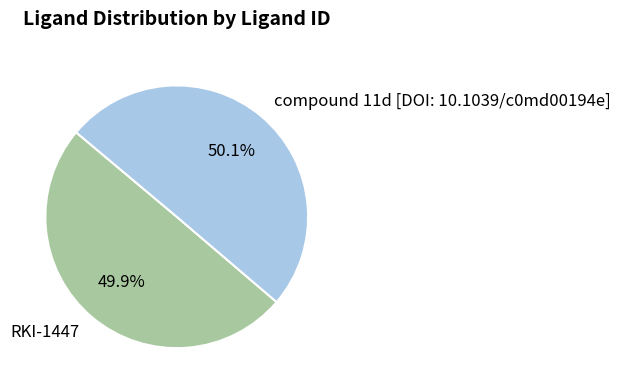

To the nearest percent, what percentage of the pie is RKI-1447?

50%